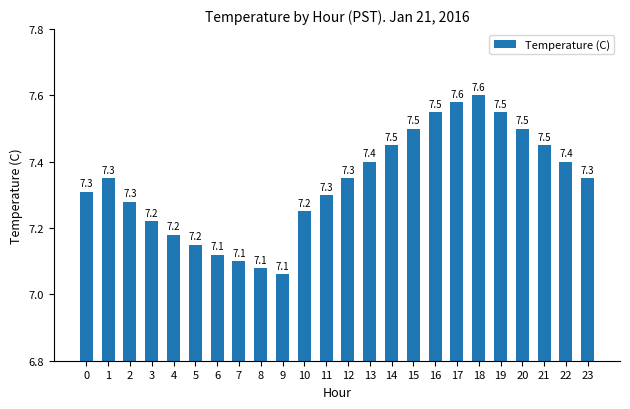

What is the value of the 23rd bar from the left?

7.4